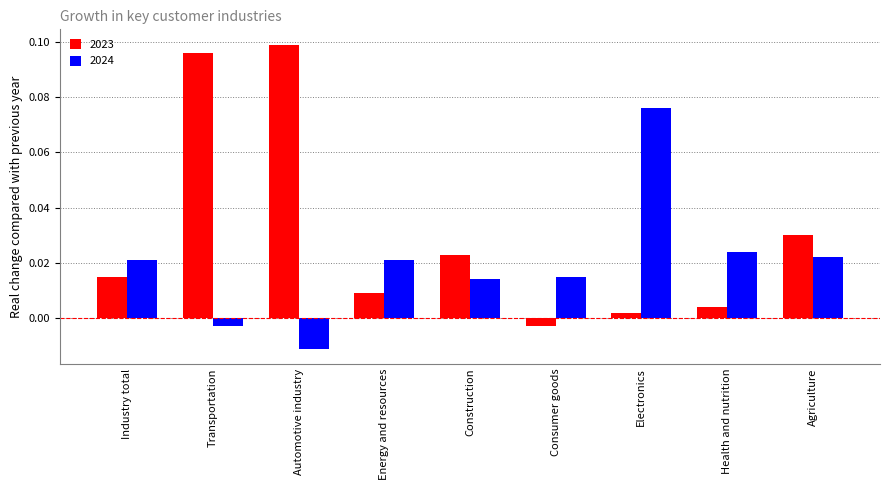

Rank the categories by 2023 value from lowest to highest.

Consumer goods, Electronics, Health and nutrition, Energy and resources, Industry total, Construction, Agriculture, Transportation, Automotive industry